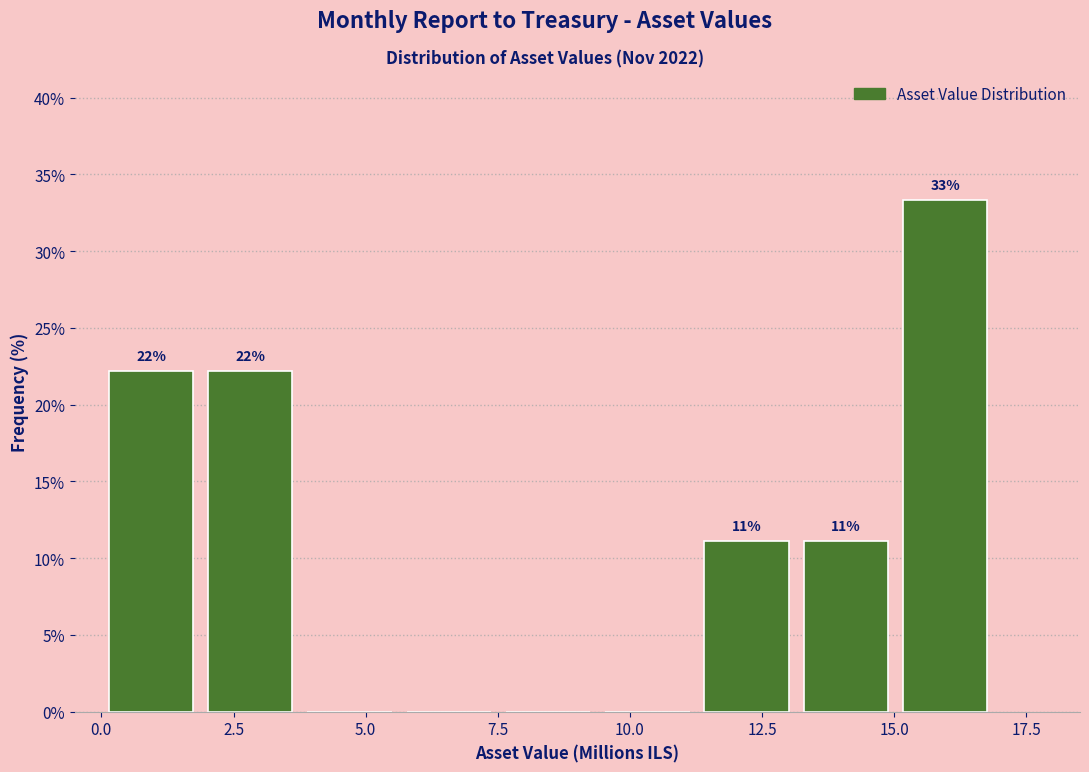

Around what value on the x-axis is the tallest bar? Give the approximate position of its centre, as read against the axis.

16.0